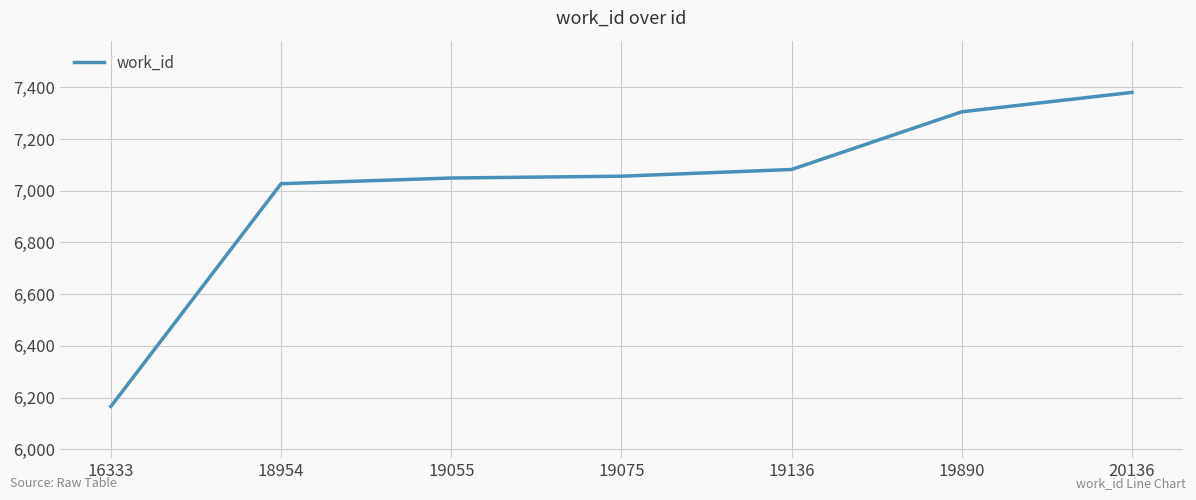

Reading left to right, extract all data points from this chart.

16333=6166	18954=7027	19055=7049	19075=7056	19136=7082	19890=7305	20136=7380